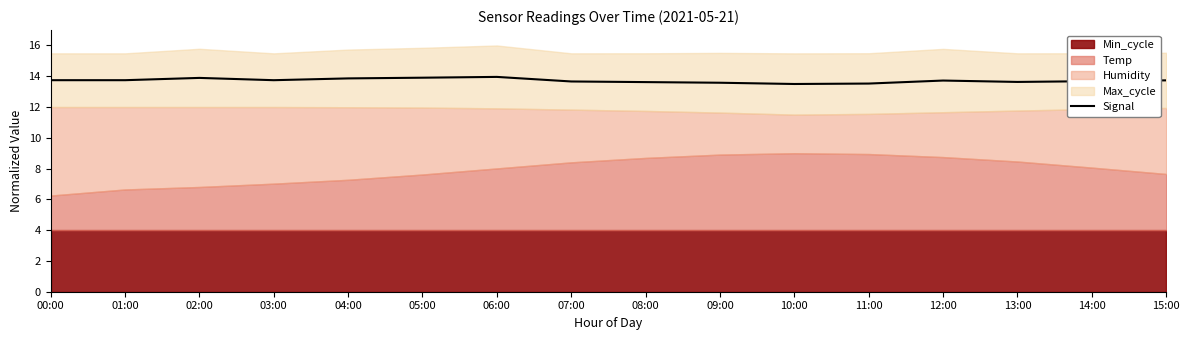

What is the label of the 12th point from the left?

11:00